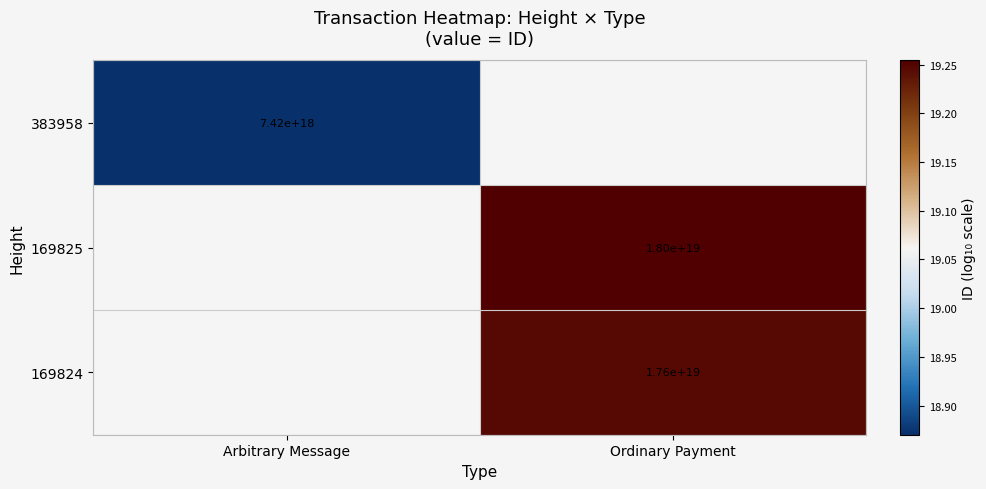

Rank the categories by 169825 value from lowest to highest.

Arbitrary Message, Ordinary Payment